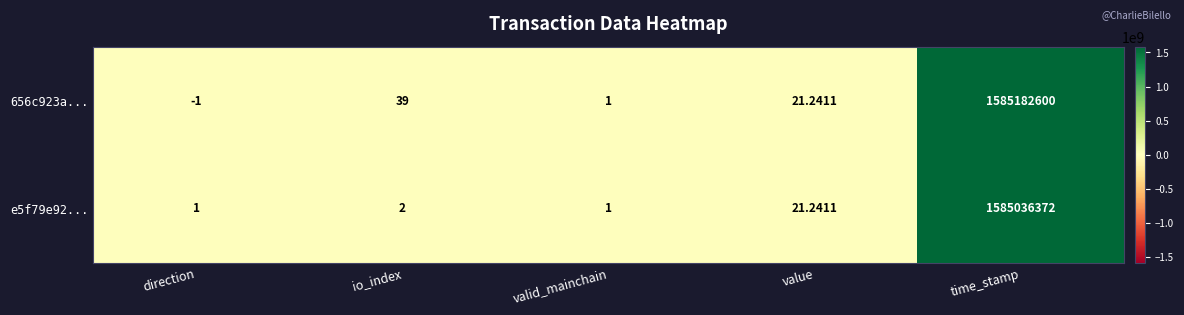

Is the value of e5f79e92... at time_stamp greater than the value of 656c923a... at time_stamp?

No